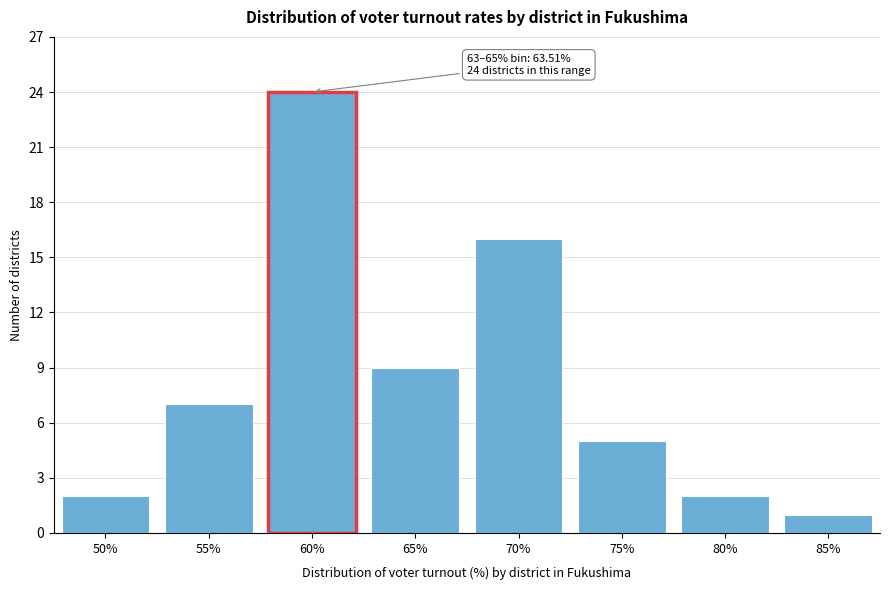

Reading right to left, extract all data points from this chart.

85%=1	80%=2	75%=5	70%=16	65%=9	55%=7	50%=2